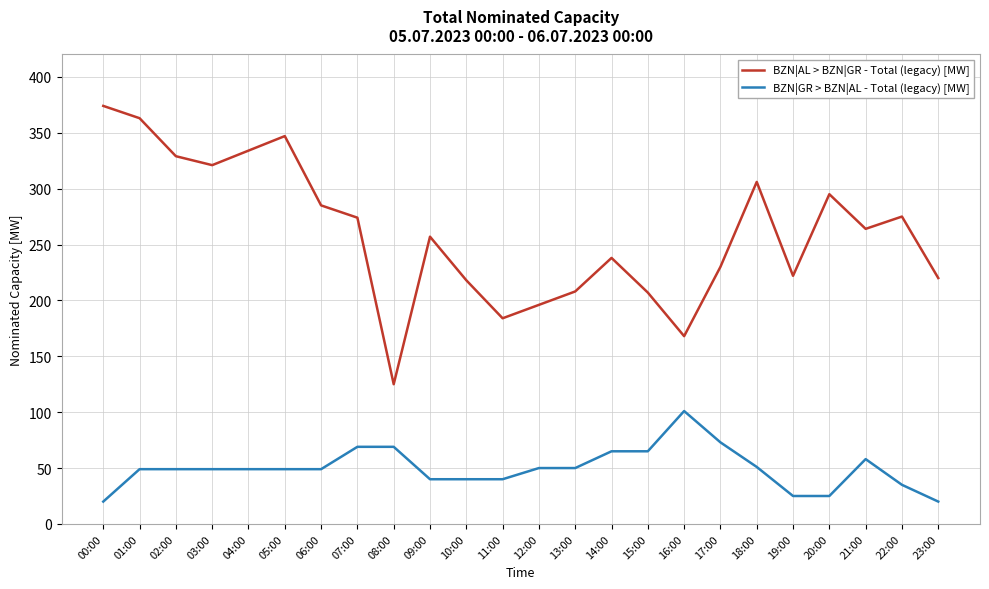

What is the maximum value for BZN|AL > BZN|GR - Total (legacy) [MW]?

374